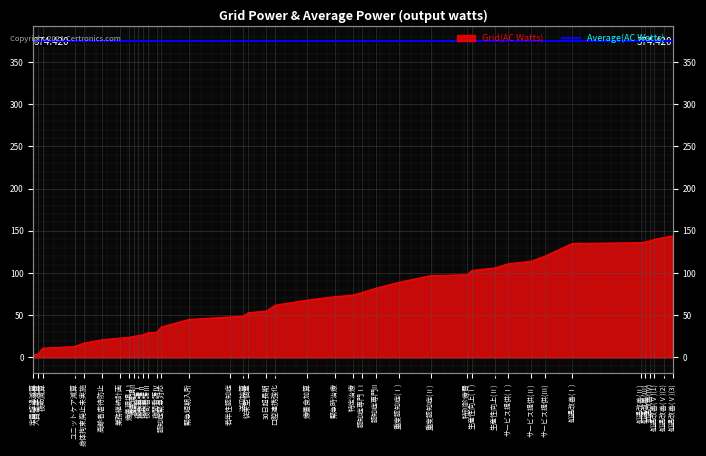

What is the sum of the values at 重度認知症(Ⅱ) and 口腔連携強化?

159